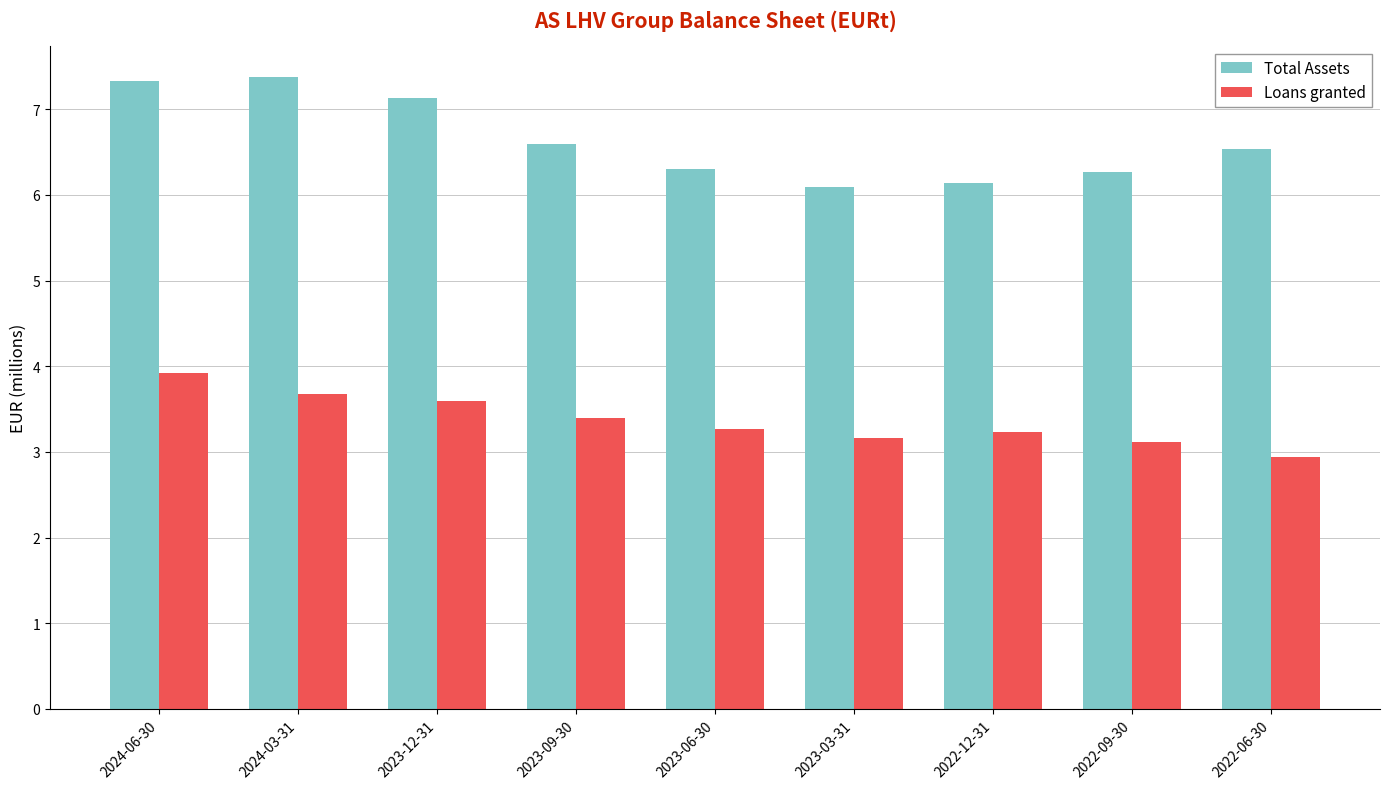

What is the total value across all series at 2023-12-31?

10.7